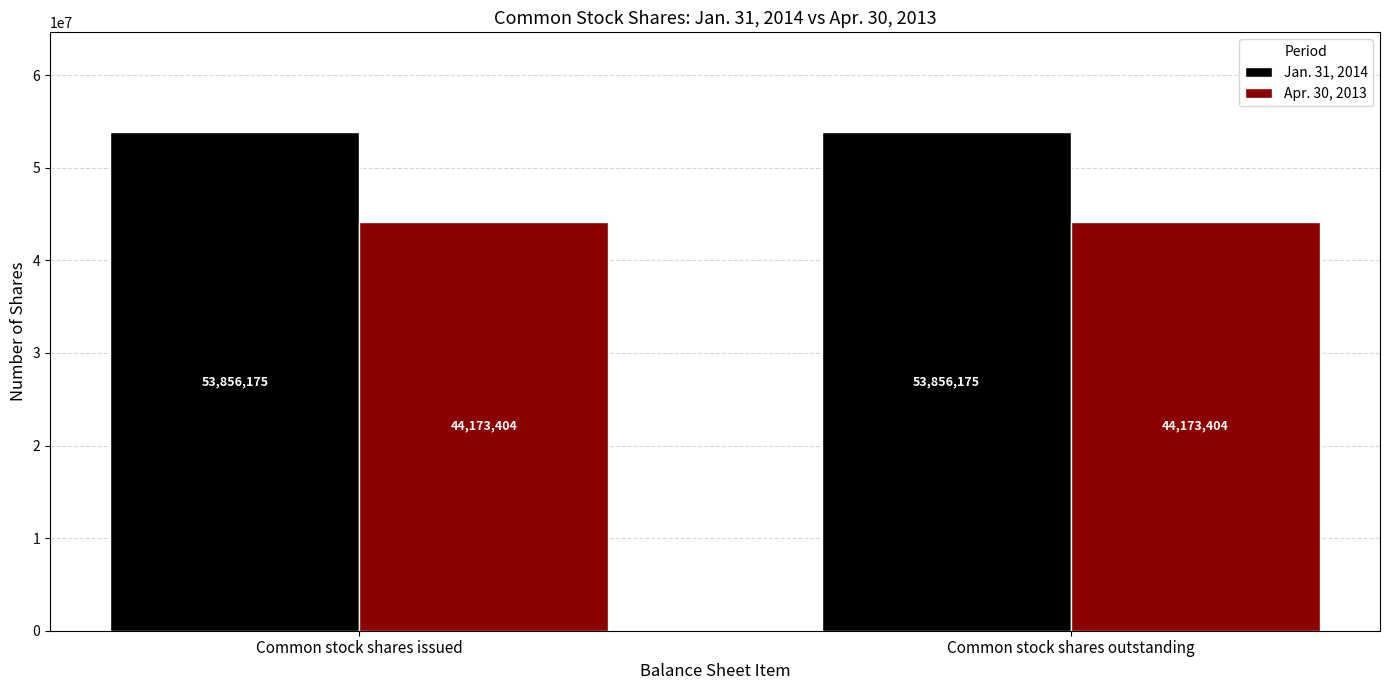

Reading left to right, list all the values displayed in this chart.

Jan. 31, 2014: Common stock shares issued=53856175	Common stock shares outstanding=53856175
Apr. 30, 2013: Common stock shares issued=44173404	Common stock shares outstanding=44173404